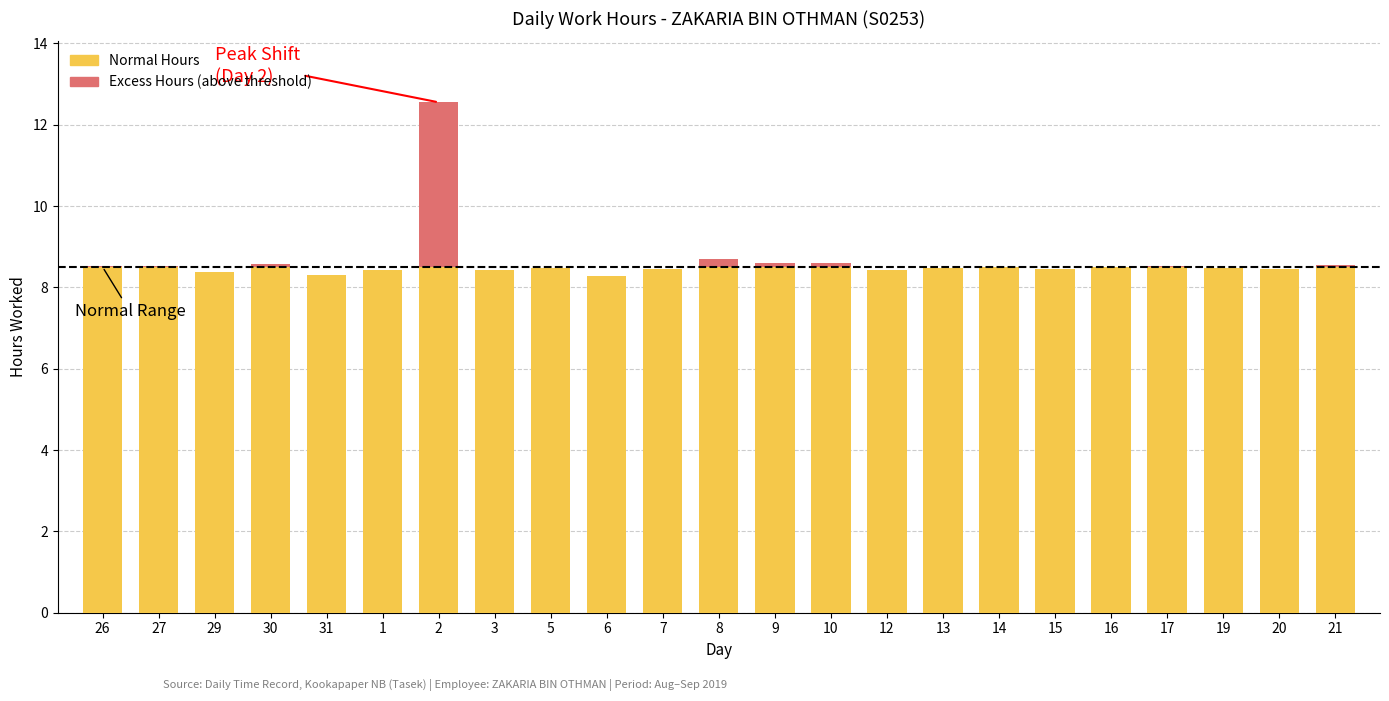

Is it true that Normal Hours equals 2.2 at 26?

False